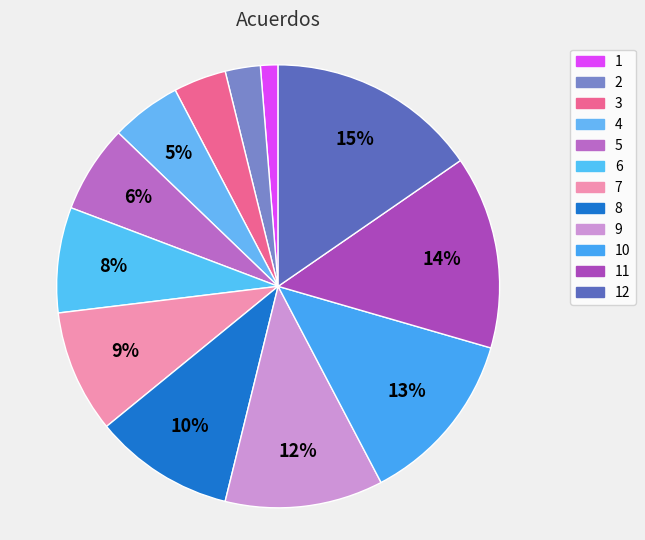

To the nearest percent, what is the average slice percentage?

8%